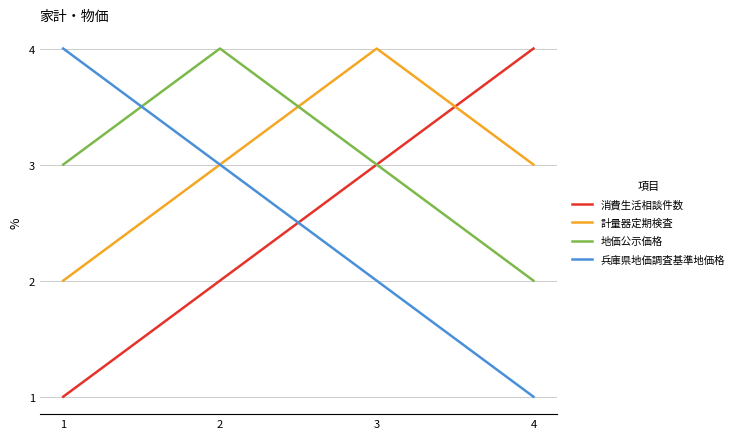

What is the greatest value displayed?

4